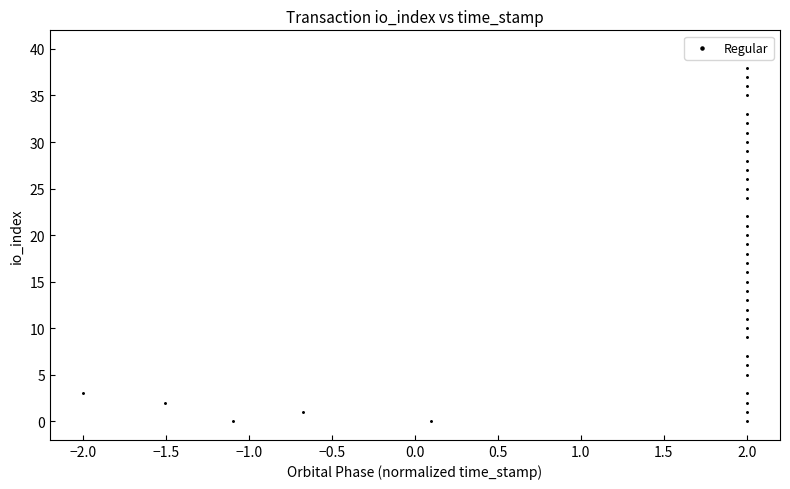

What is the range of Y values (max minus min)?

38